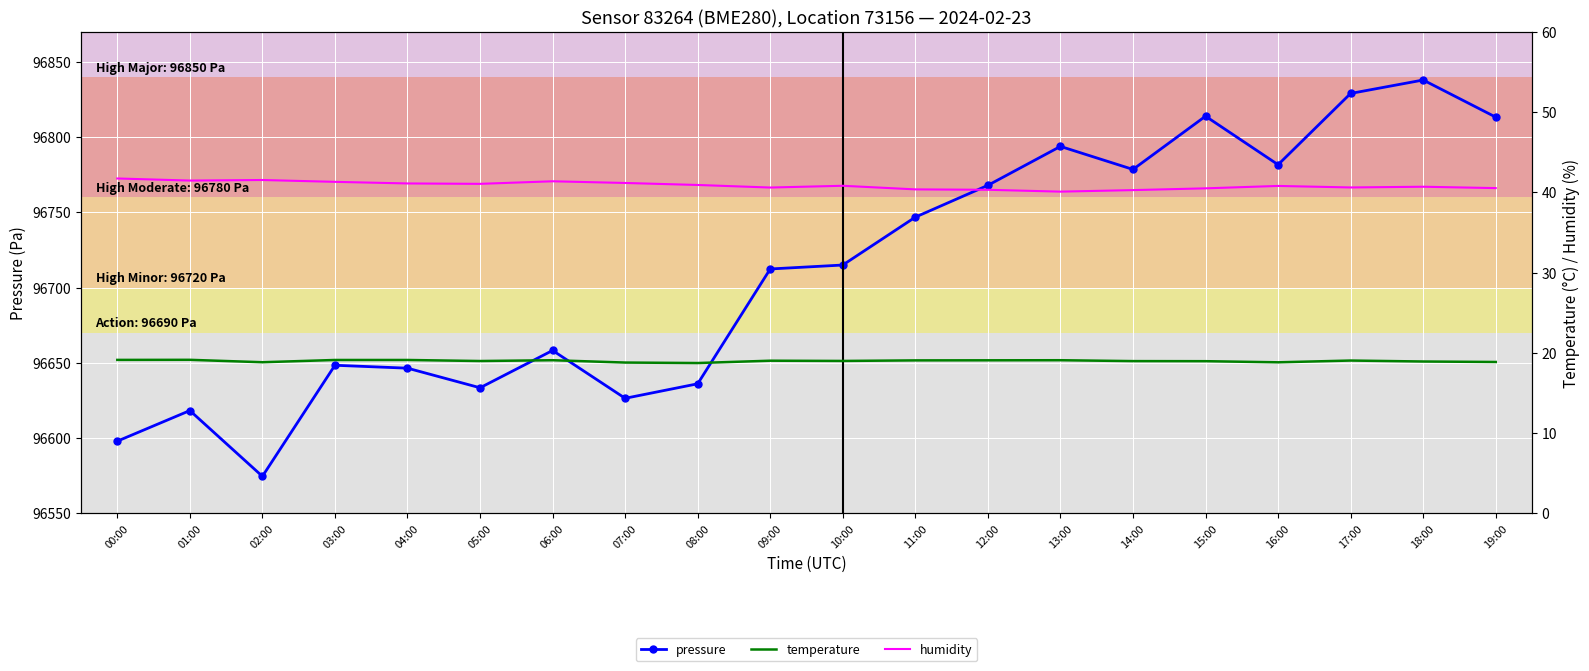

True or false: pressure has more than 2 points higher than both neighbors.

True